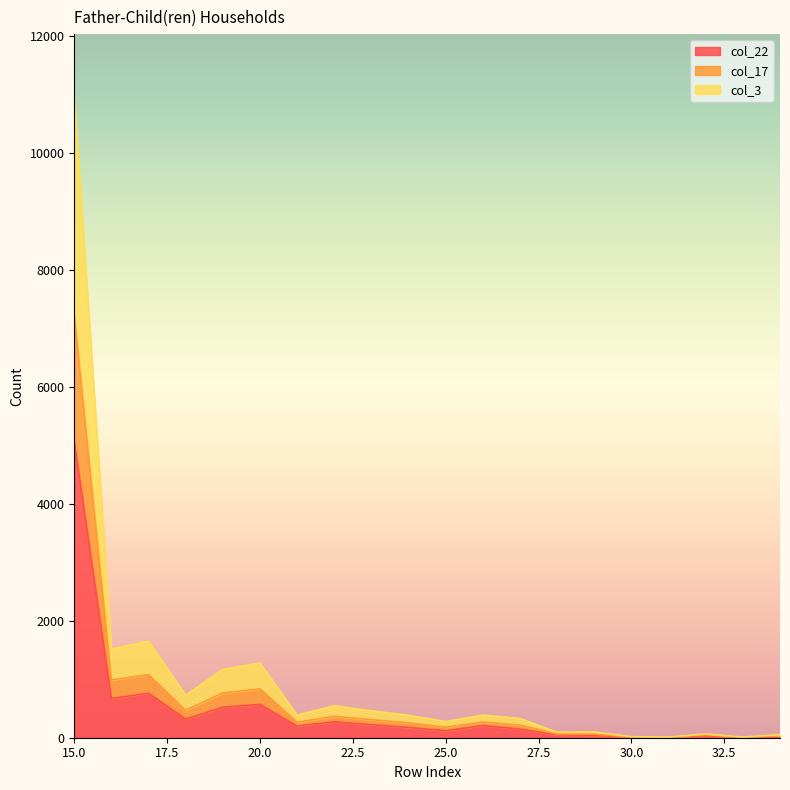

At which category is the sum across all series the highest?

15.0